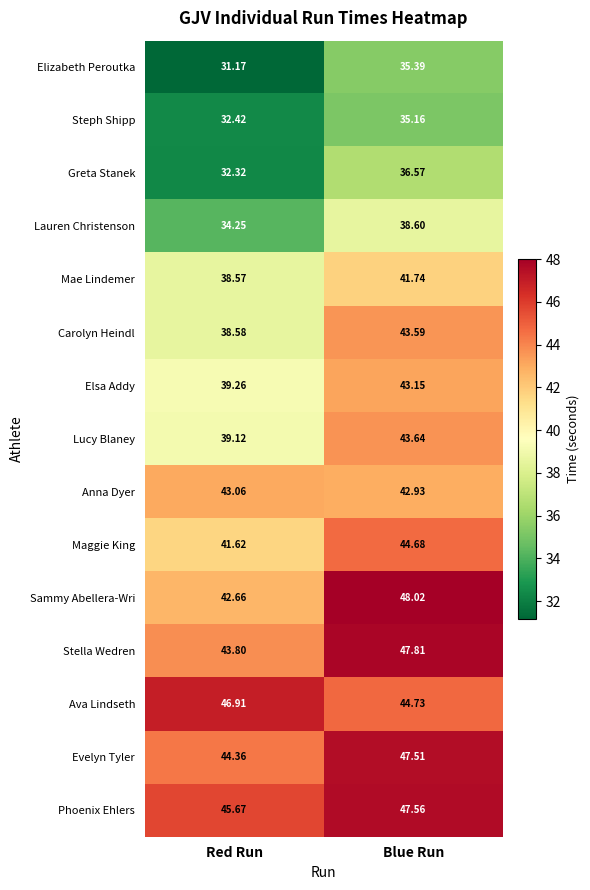

What is the greatest value displayed?

48.0